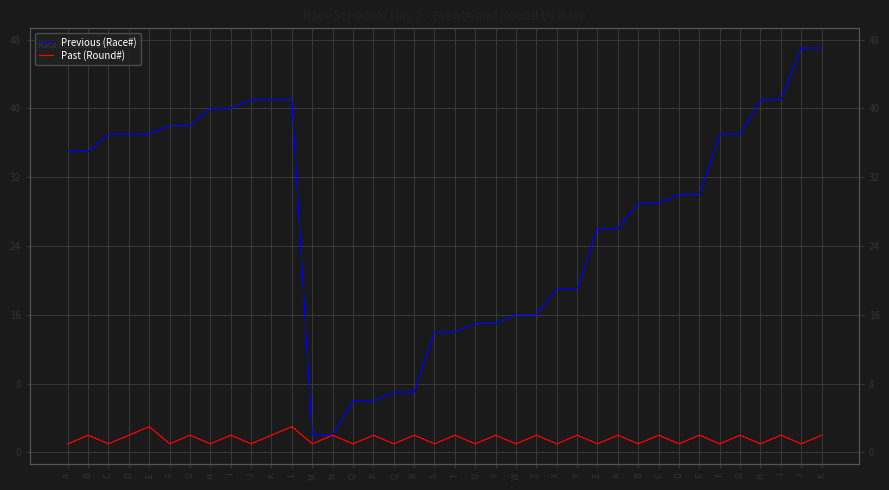

What is the spread (max minus min) of values at C?

36